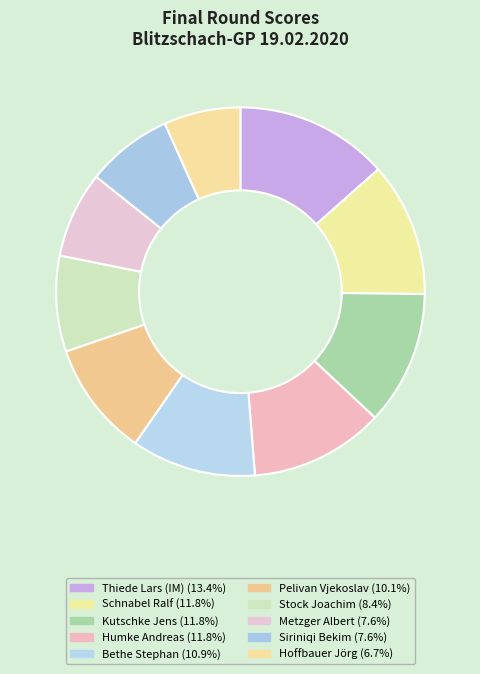

Which category has the biggest portion of the pie?

Thiede Lars (IM)